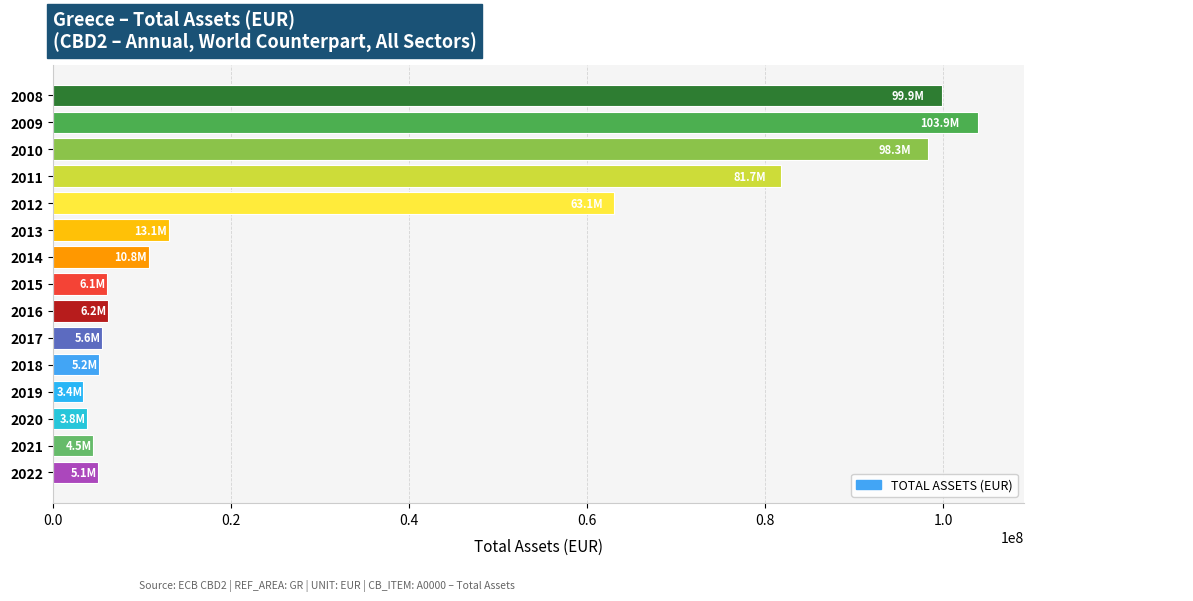

How many bars are there in total?

15